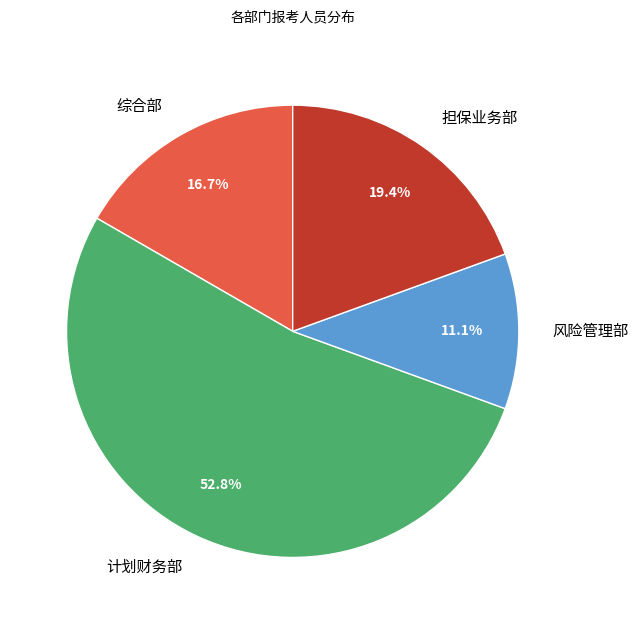

Does 综合部 represent more than half of the total?

No